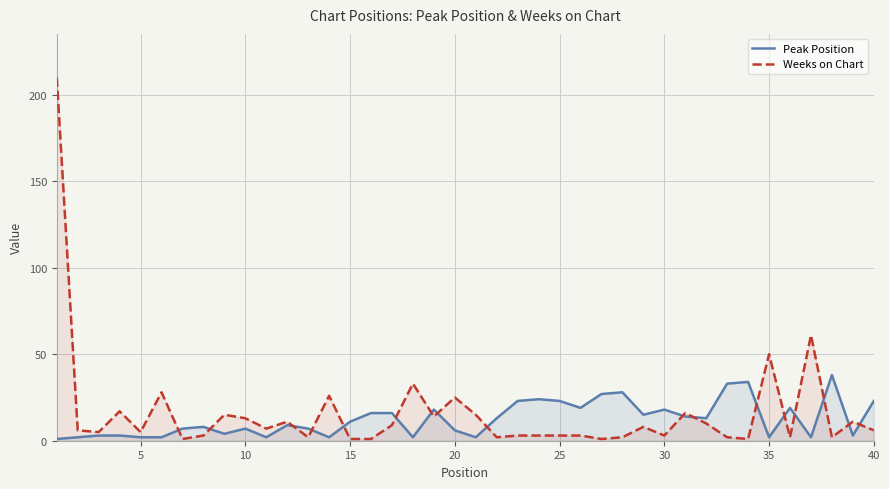

The value of Weeks on Chart at 35 is 18. True or false?

False